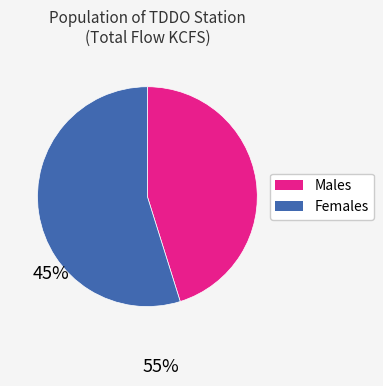

Which slice is the largest?

Females